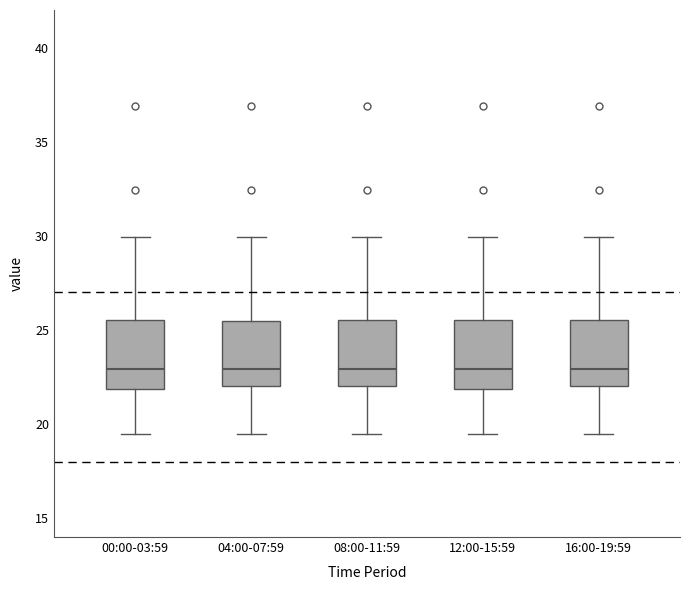

Reading left to right, transcribe this box plot: for each box, give where its median line is, the range the box spans, and where its two whiskers end, as read against the y-axis. The values are not printed on the chart, so give them approximately, as read against the axis.

00:00-03:59: median 23.0, box 22.0 to 25.5, whiskers 19.5 to 30.0
04:00-07:59: median 23.0, box 22.0 to 25.5, whiskers 19.5 to 30.0
08:00-11:59: median 23.0, box 22.0 to 25.5, whiskers 19.5 to 30.0
12:00-15:59: median 23.0, box 22.0 to 25.5, whiskers 19.5 to 30.0
16:00-19:59: median 23.0, box 22.0 to 25.5, whiskers 19.5 to 30.0